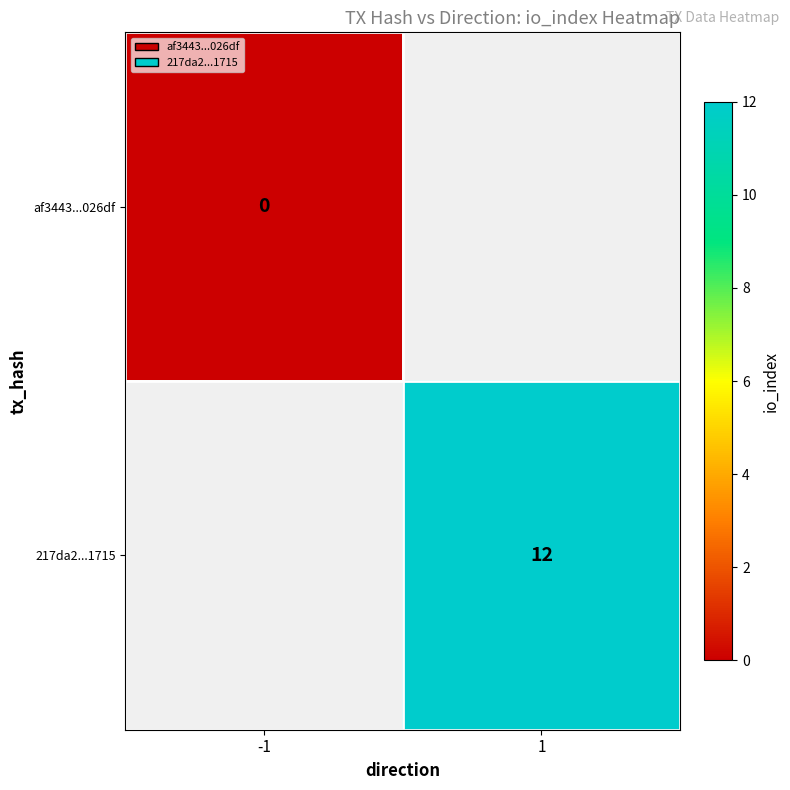

Which label corresponds to the smallest value in the chart?

-1